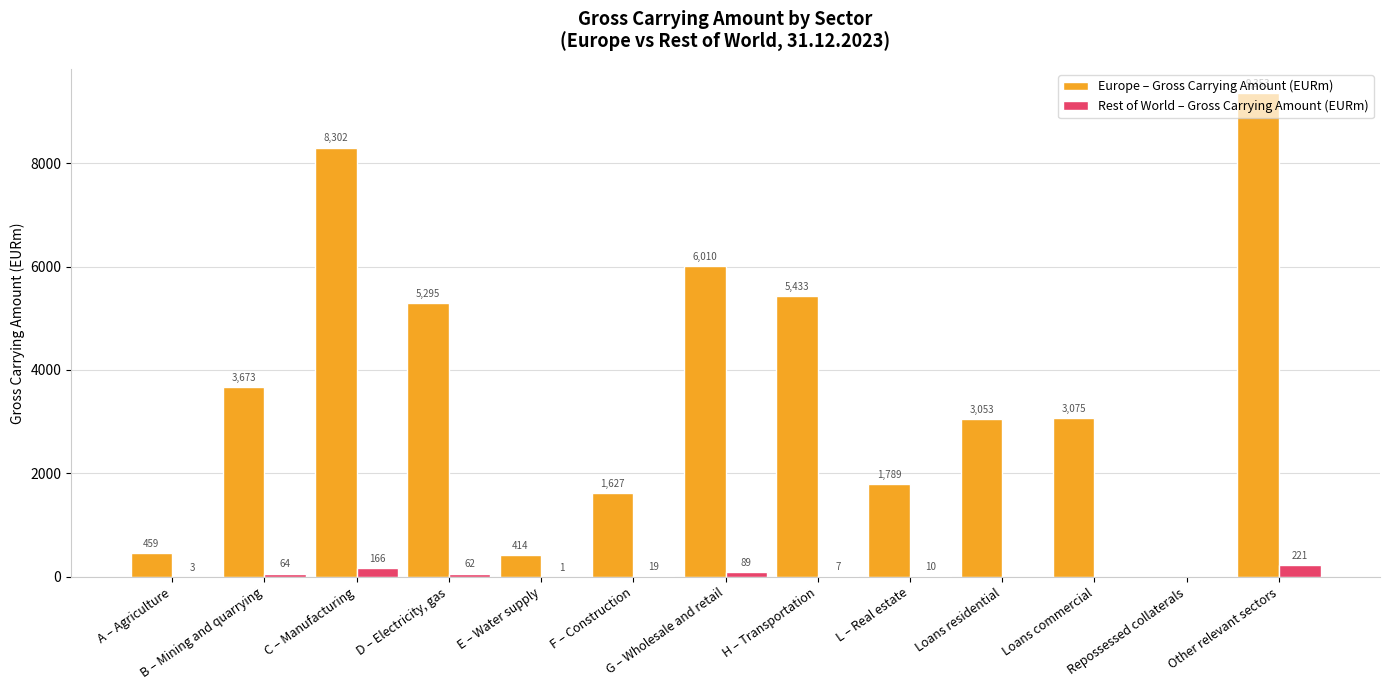

Which series has the largest total across all categories?

Europe – Gross Carrying Amount (EURm)